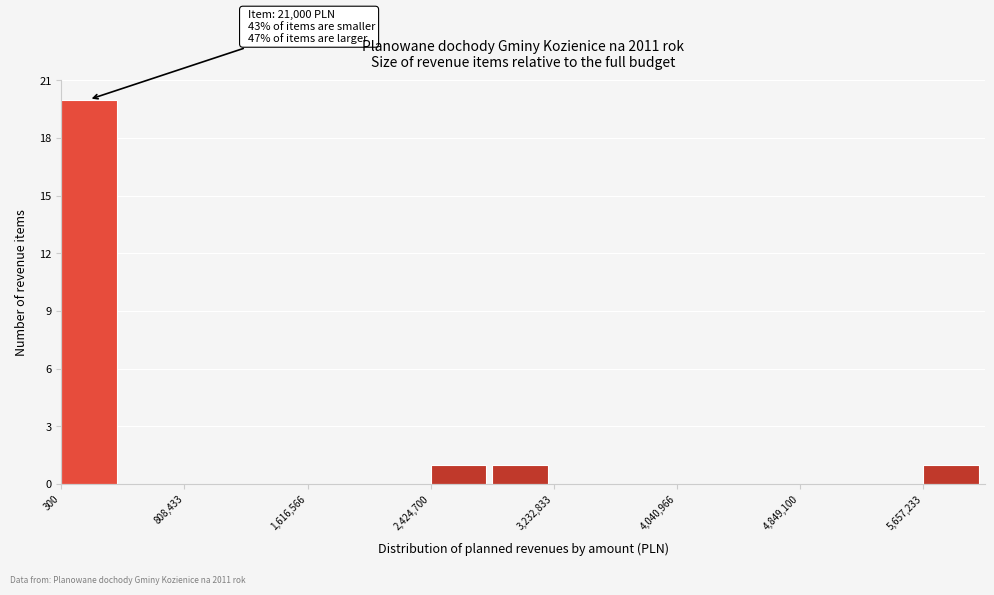

Which range on the x-axis has the tallest bar?

0 to 400000